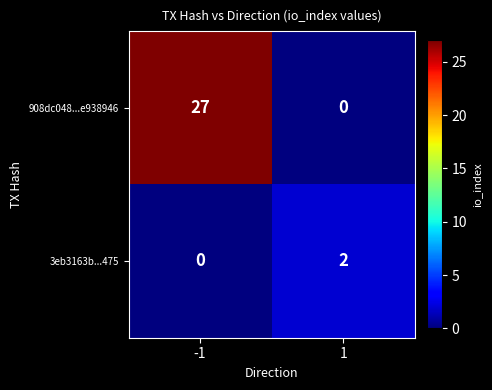

True or false: 908dc048...e938946 has a value of 27 at -1.

True